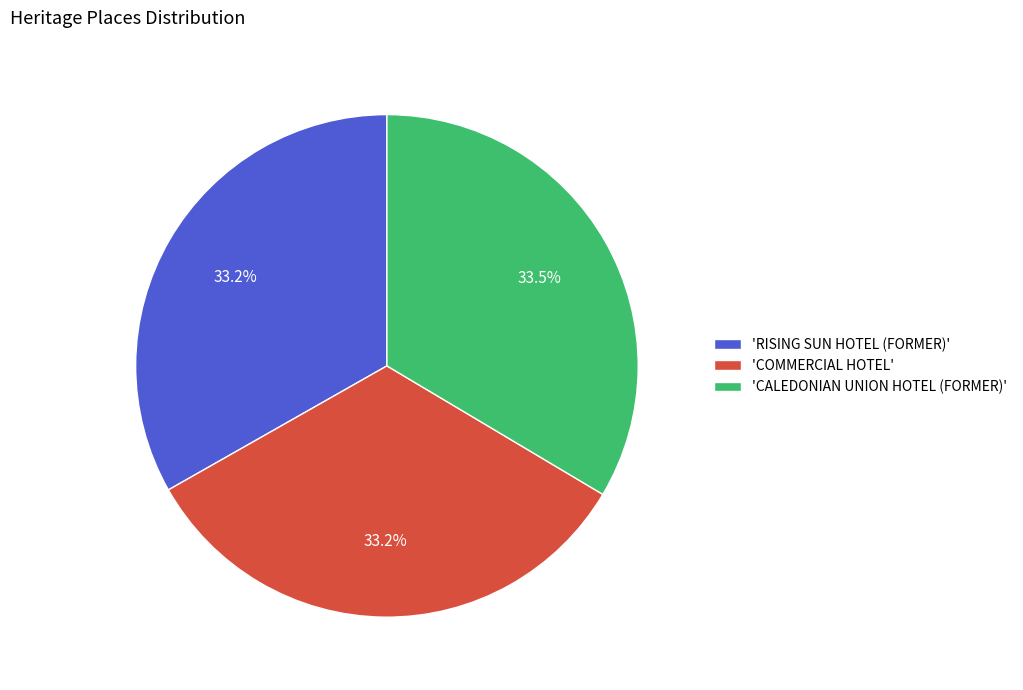

Does 'CALEDONIAN UNION HOTEL (FORMER)' represent more than half of the total?

No